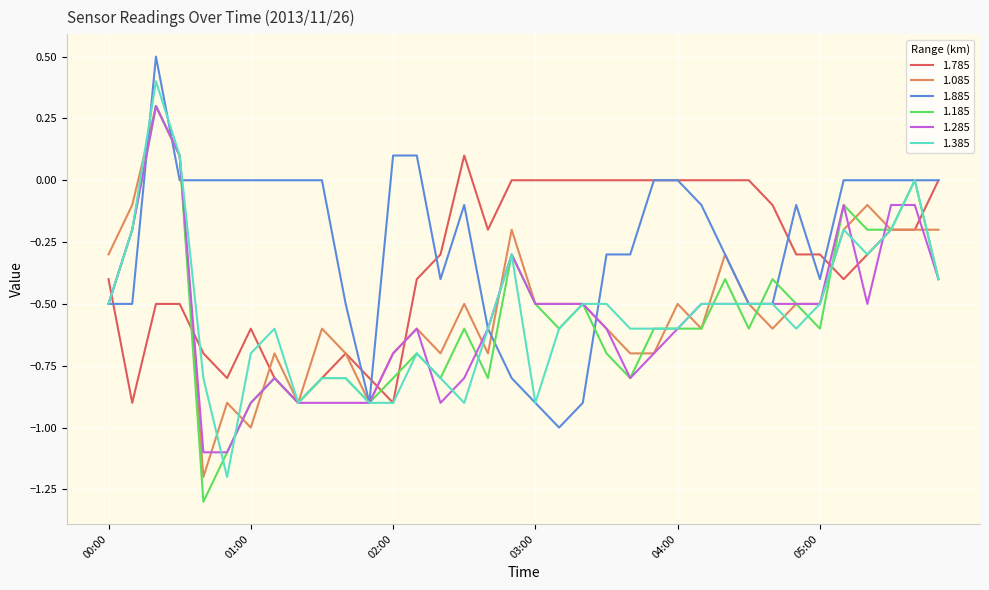

Which series has the largest total across all categories?

1.885